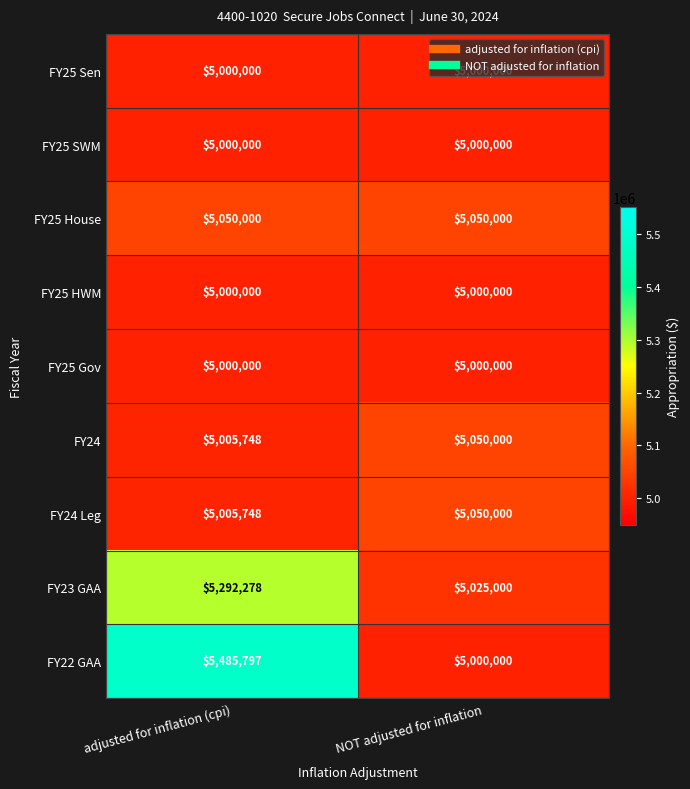

What is the highest value of the FY25 Gov series?

5000000